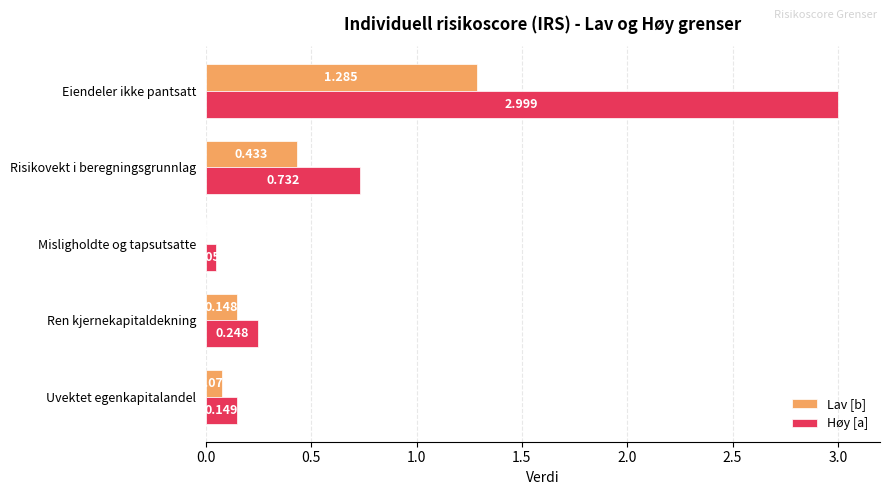

At which category is the sum across all series the highest?

Eiendeler ikke pantsatt